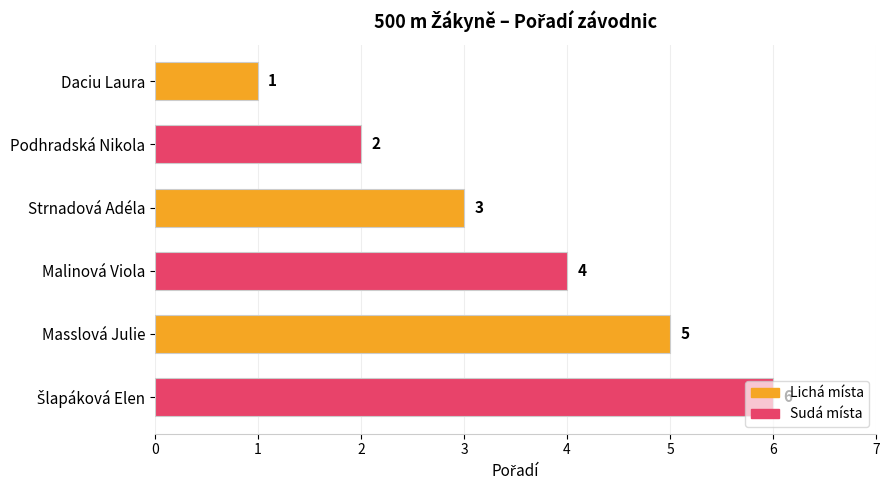

Does the chart contain stacked bars?

No